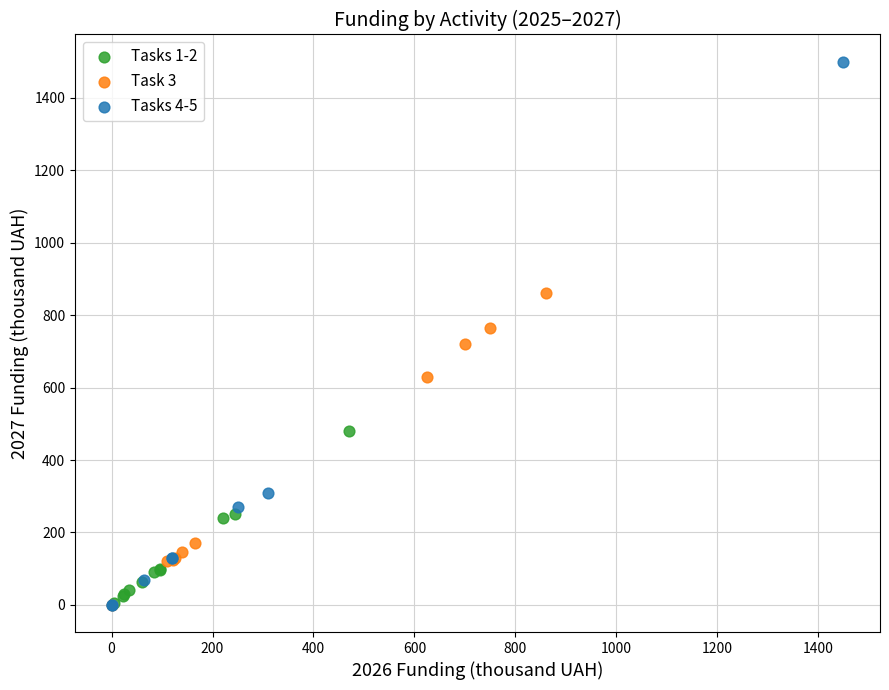

Which series has the widest spread of Y values?

Tasks 4-5